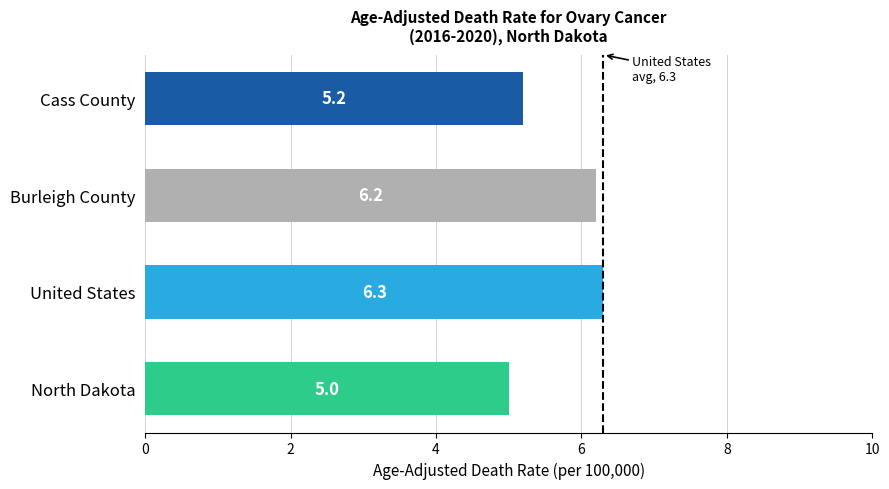

What is the difference between the second highest and second lowest values?

1.0